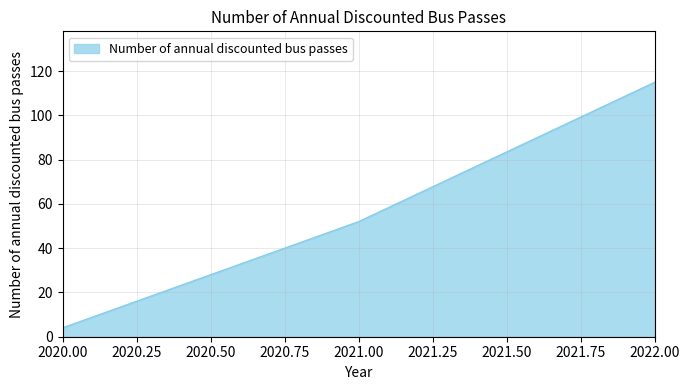

What is the smallest value displayed?

4